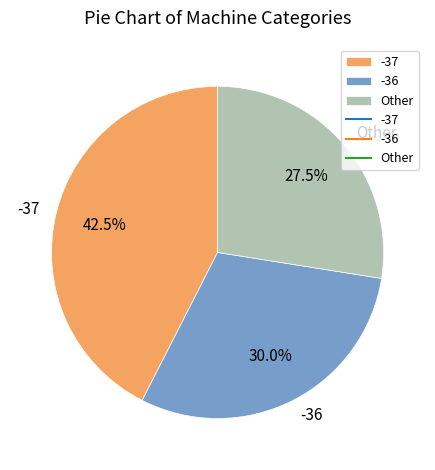

Approximately how many times larger is the value at -36 compared to Other?

1.1